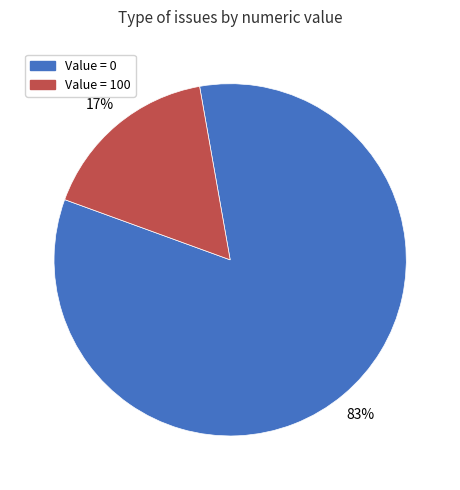

Combined, do Value = 0 and Value = 100 account for over 50%?

Yes